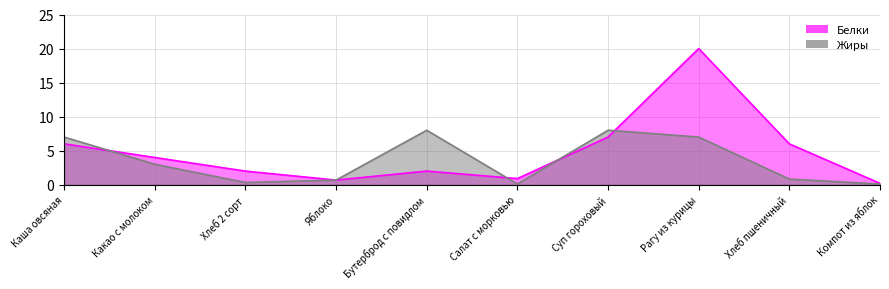

How many interior local valleys does the Жиры series have?

2